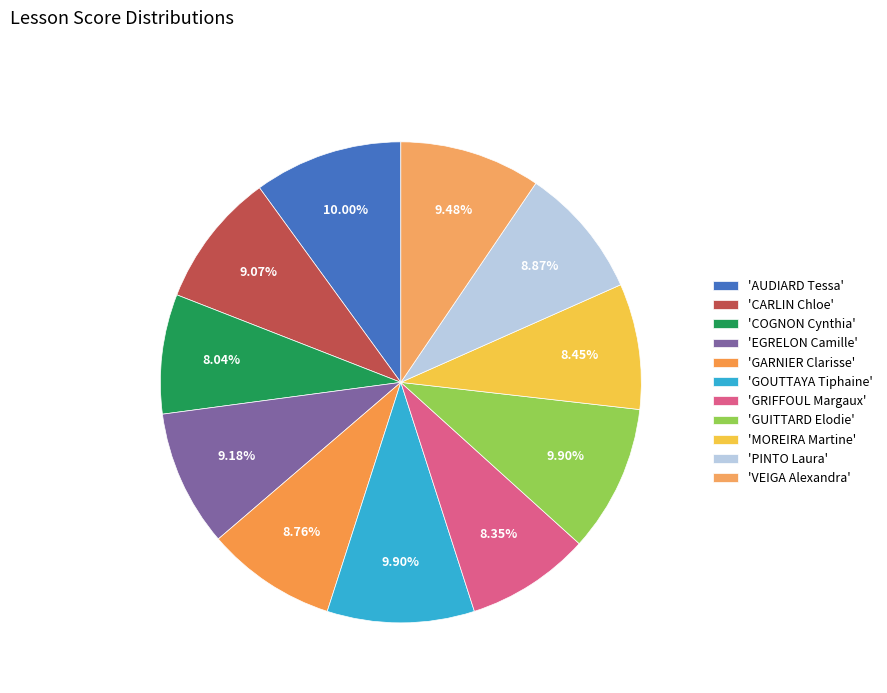

How many segments does this pie chart have?

11